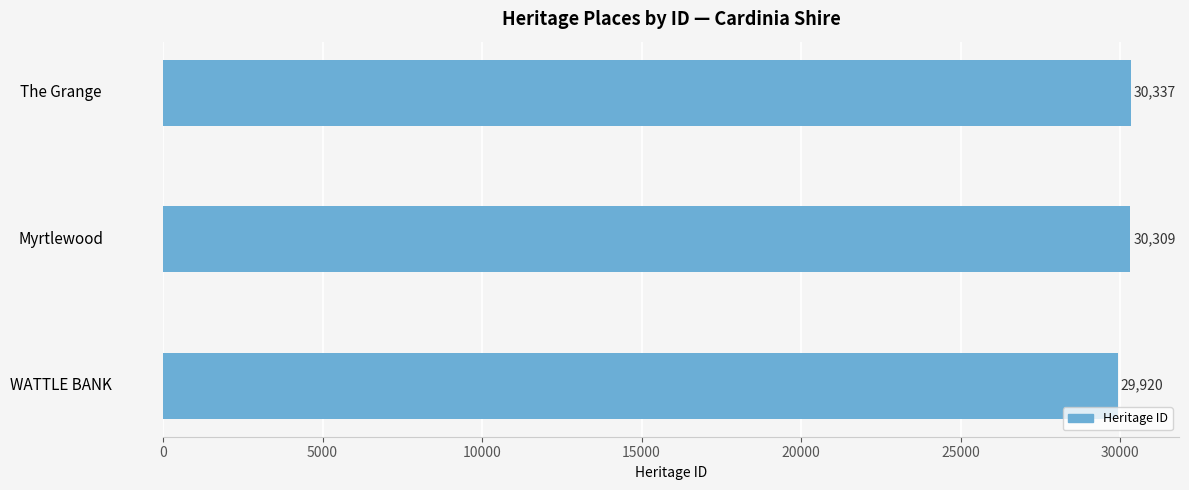

List the labels in order of value, smallest first.

WATTLE BANK, Myrtlewood, The Grange